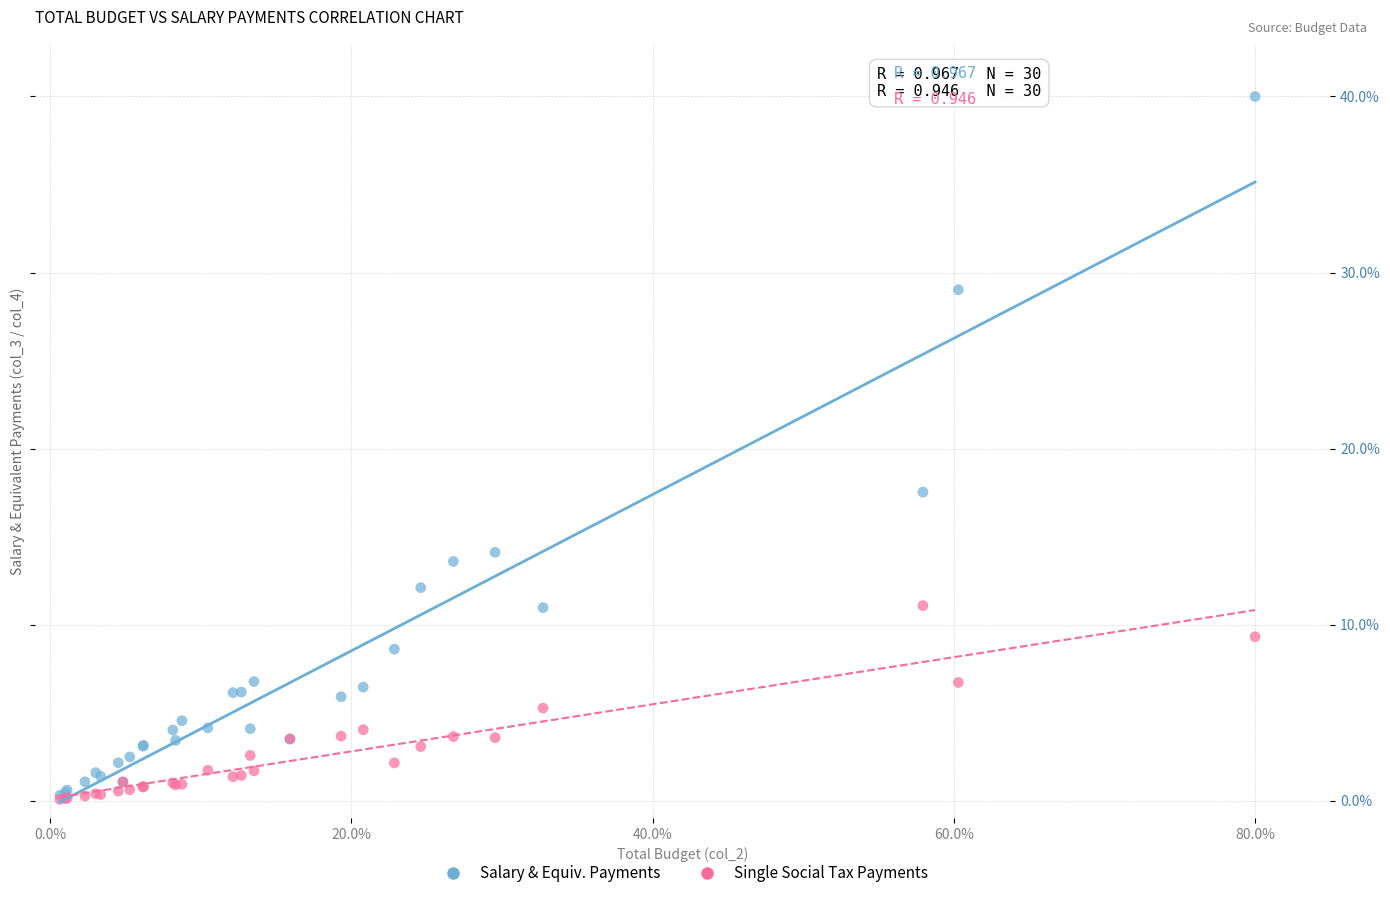

Across all series, what Y value is closest to 20?

17.5